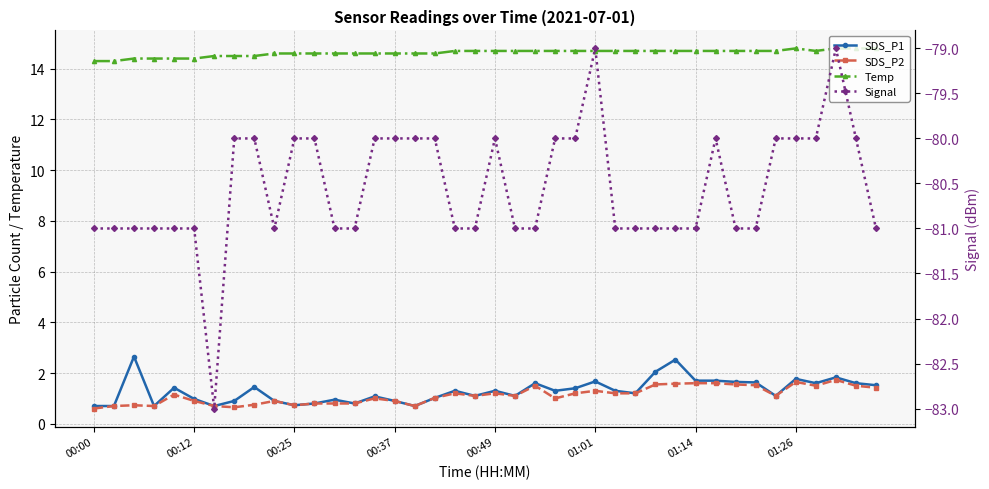

What is the sum of all SDS_P1 values?

52.0